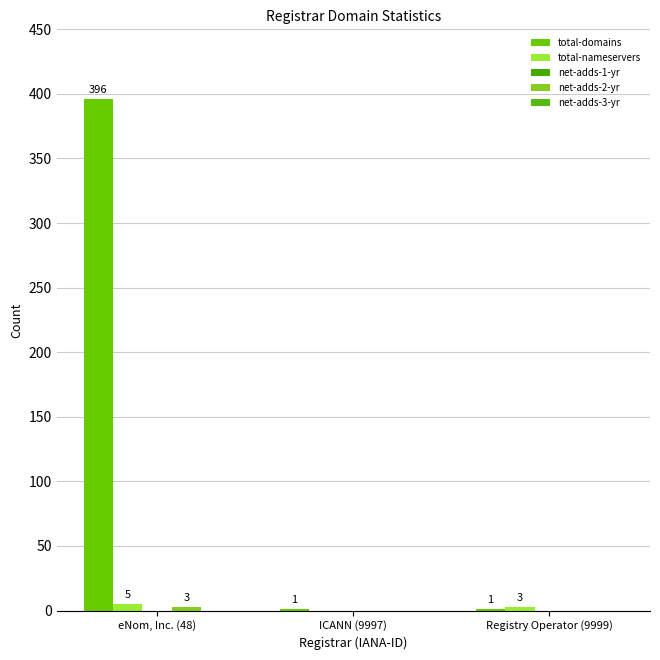

What is the difference between the highest and lowest values at eNom, Inc. (48)?

396